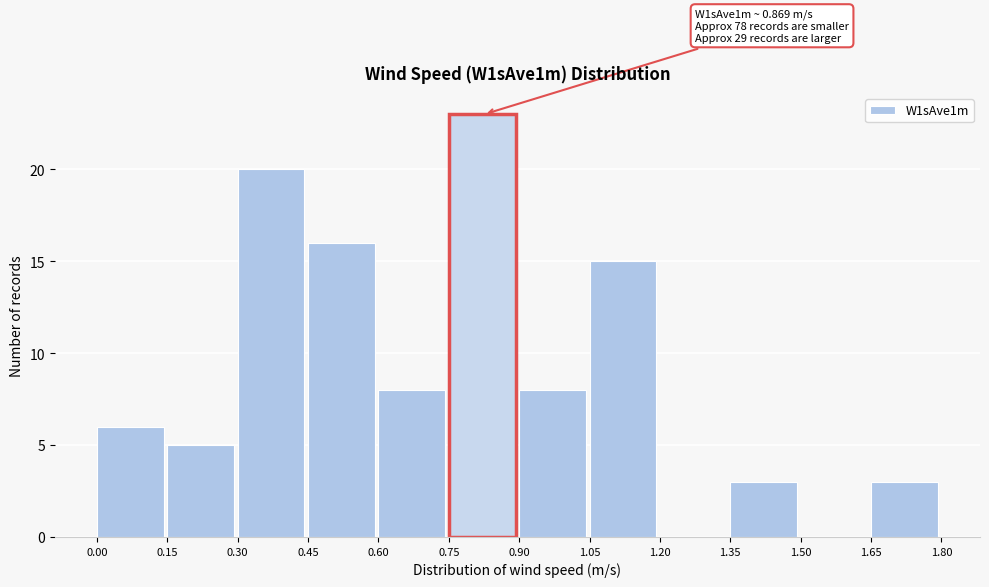

Over which range of the x-axis is the bar tallest?

0.75 to 0.90